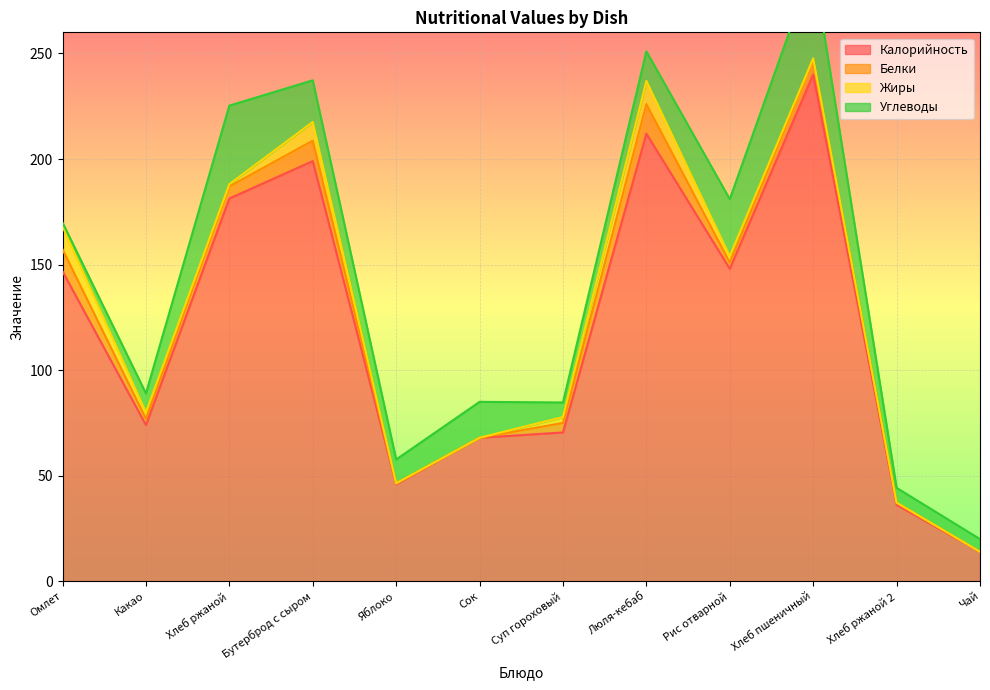

What is the maximum value shown in the chart?

240.0